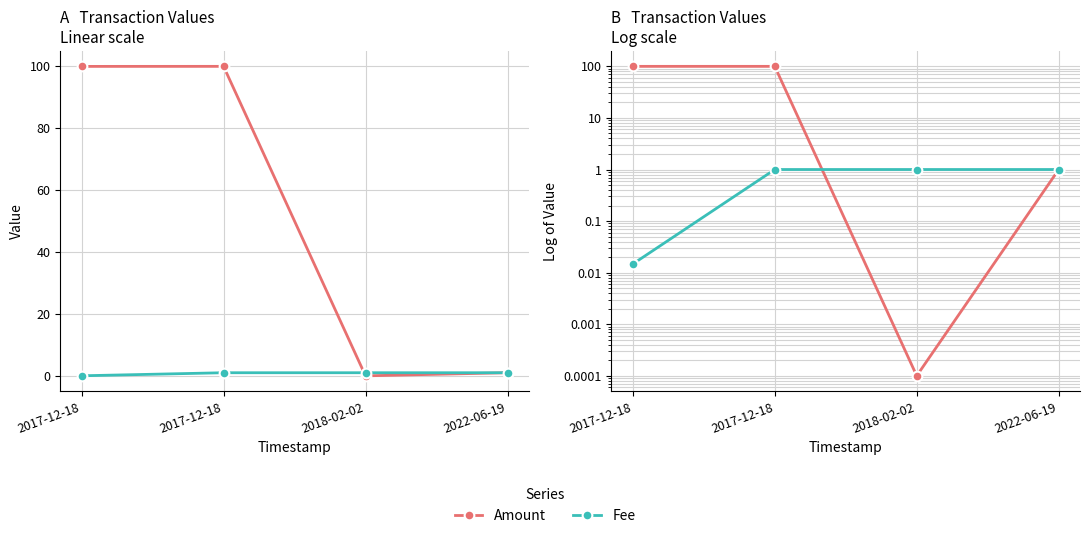

What is the label of the 3rd point from the right?

2017-12-18